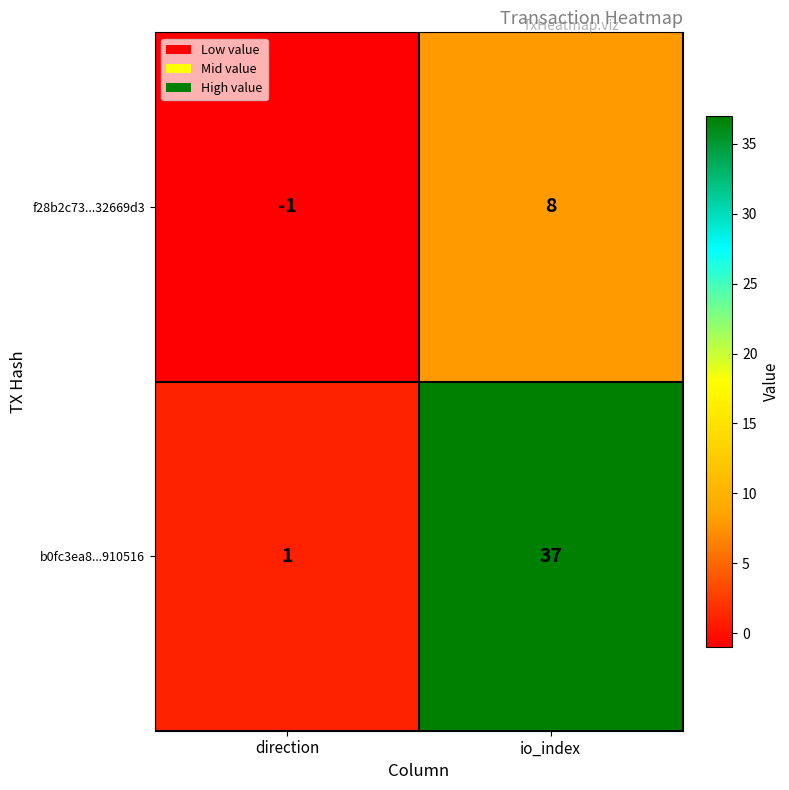

The f28b2c73...32669d3 series shows -1 at direction. True or false?

True